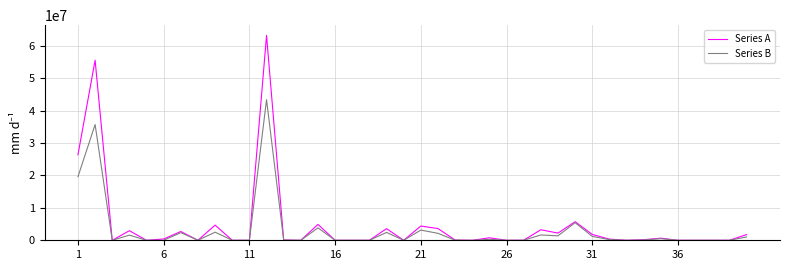

What is the highest value of the Series A series?

63202244